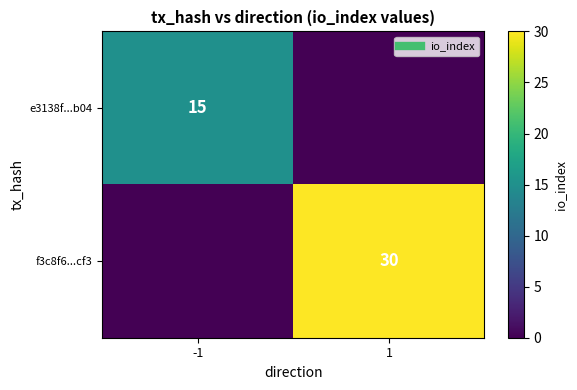

What is the sum of all e3138f...b04 values?

15